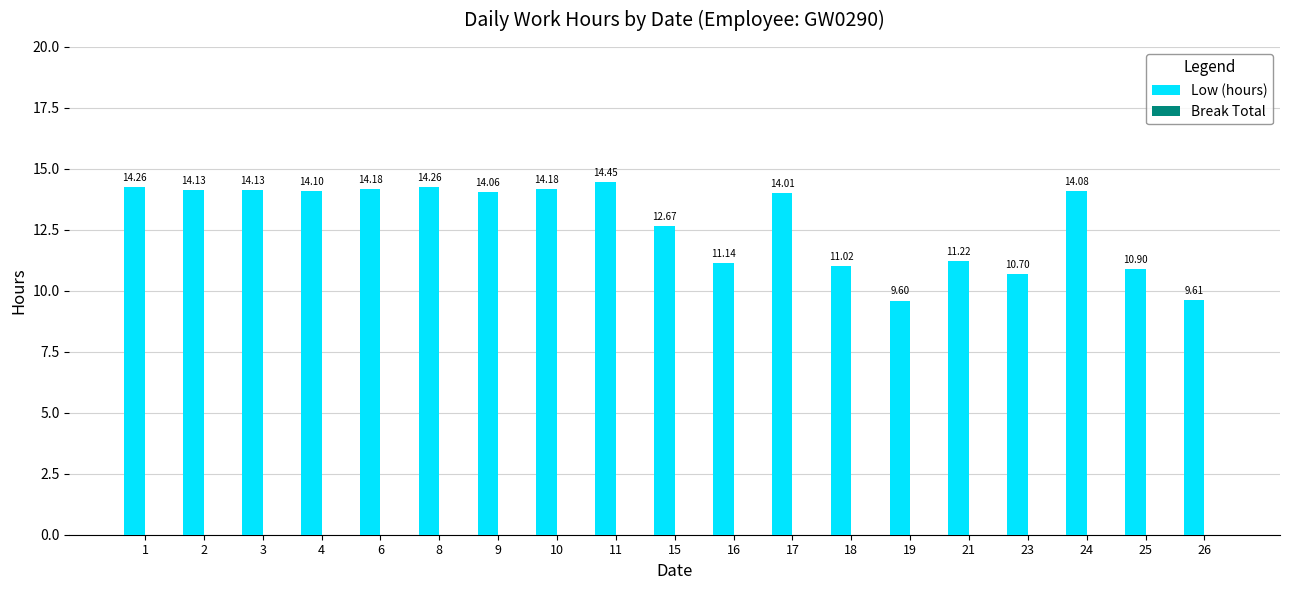

What is the change in value from 2 to 23?

-3.4